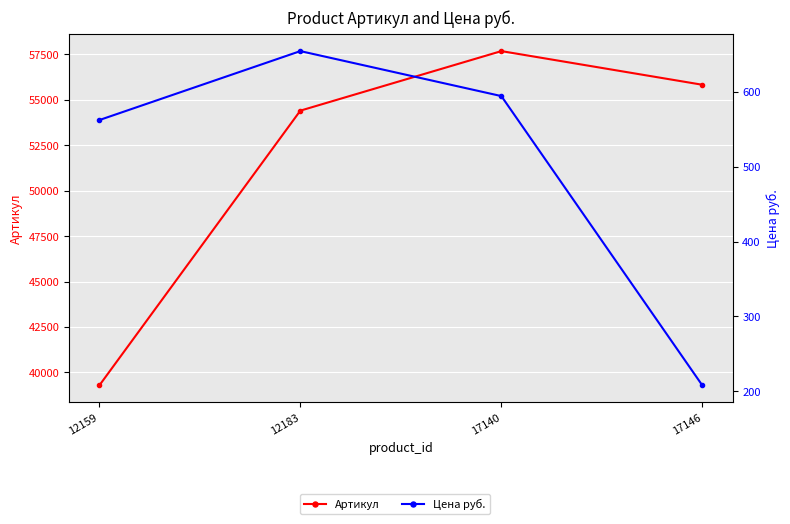

True or false: Цена руб. has a value of 562 at 12159.

True